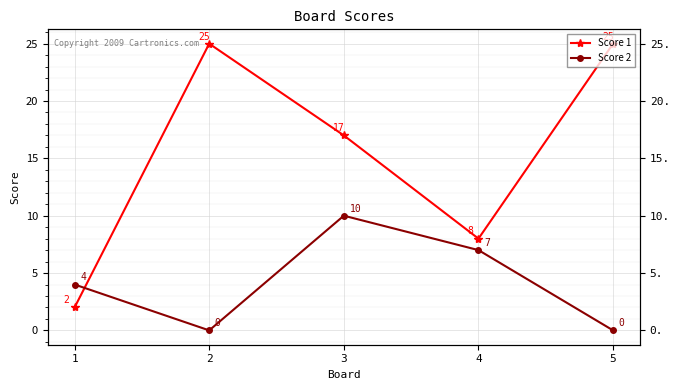

Reading left to right, list all the values displayed in this chart.

Score 1: 2	25	17	8	25
Score 2: 4	0	10	7	0